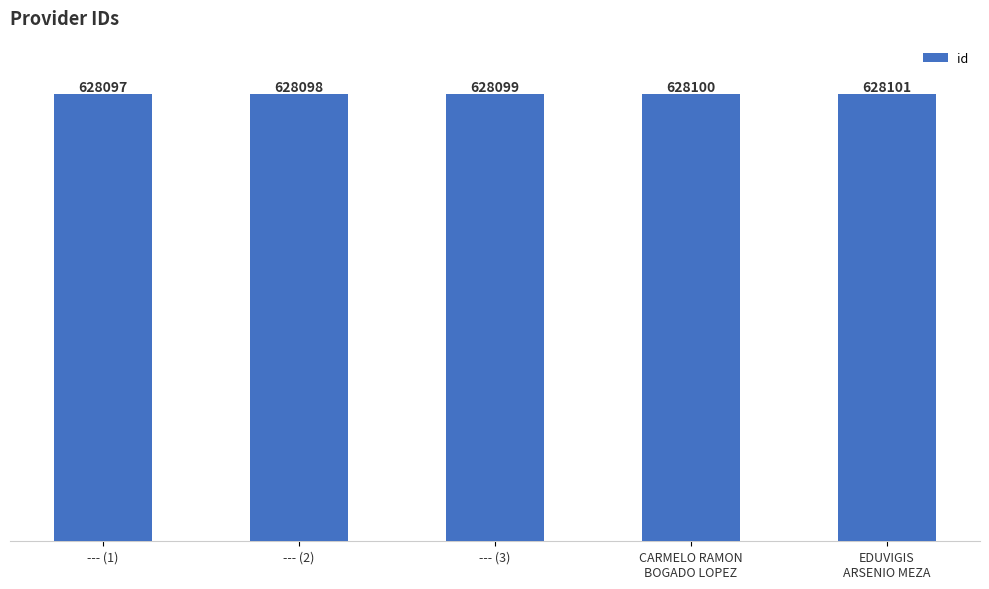

At which category does the chart reach its peak across all series?

EDUVIGIS
ARSENIO MEZA